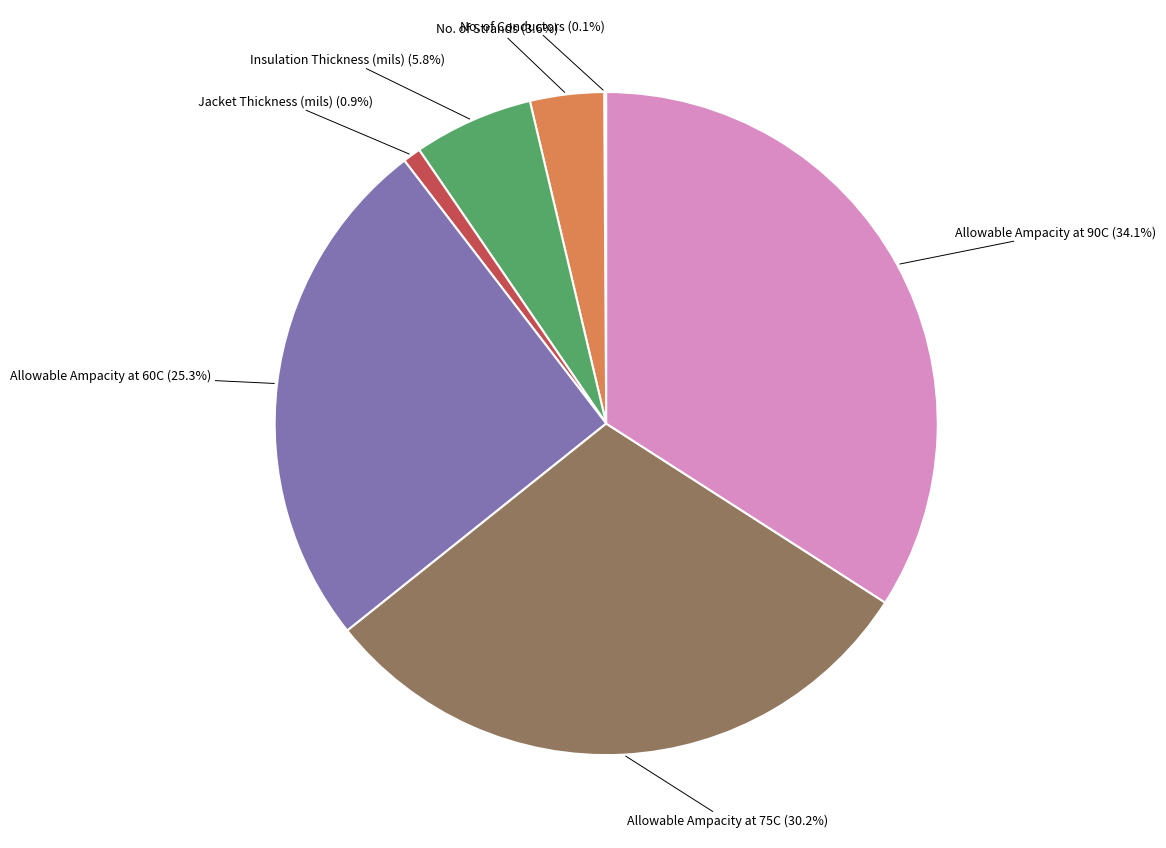

Is there any slice that represents more than half of the pie?

No